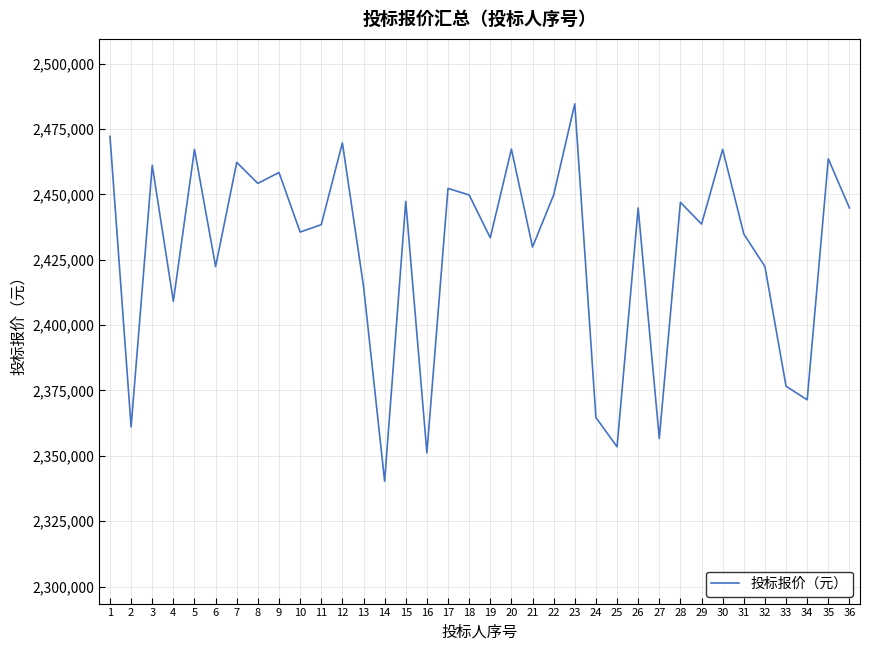

Which has a higher value, 2 or 6?

6